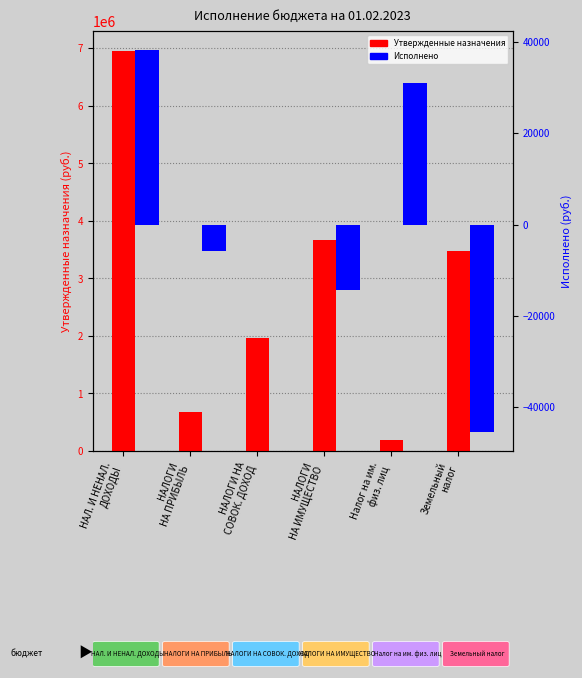

How many categories are shown in the chart?

6